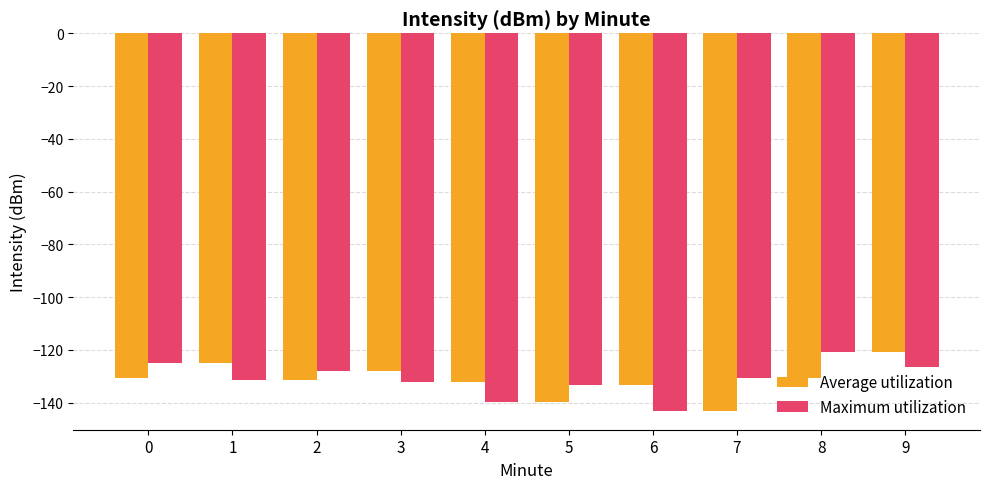

What is the maximum value shown in the chart?

-120.8